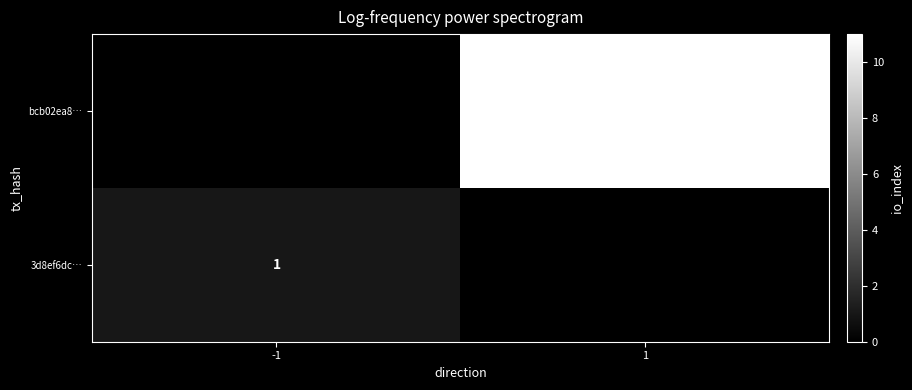

True or false: bcb02ea8… has a value of 6 at 1.

False